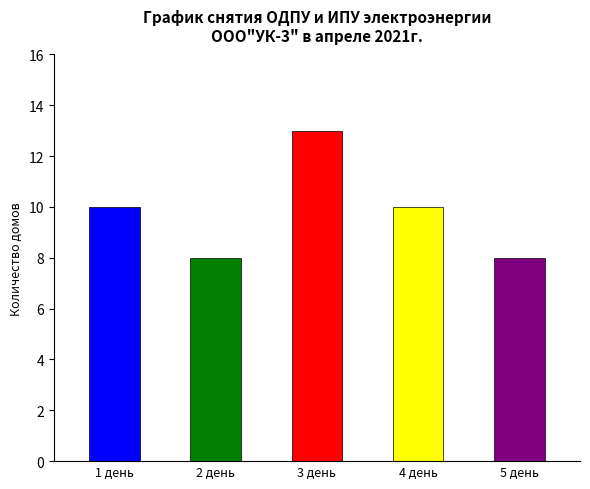

Does the chart contain any negative values?

No